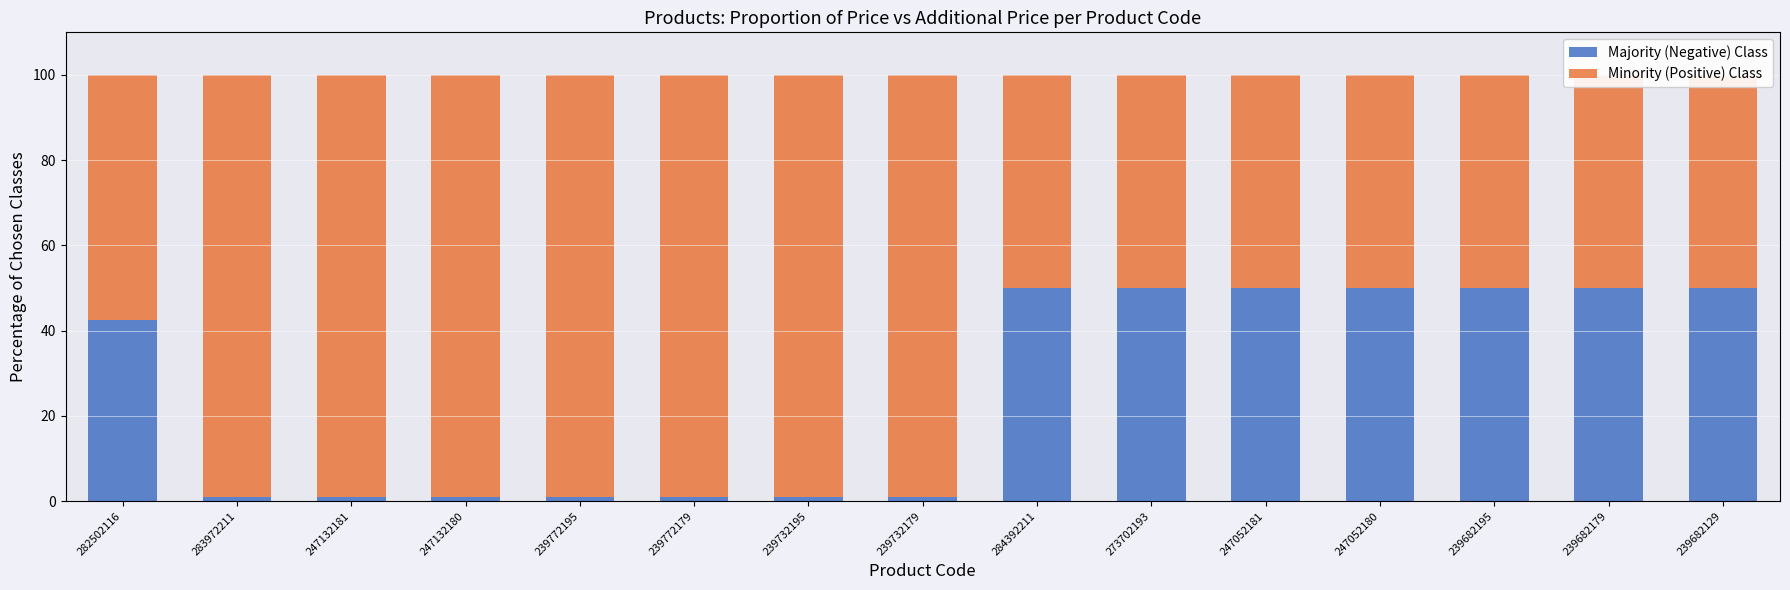

Reading left to right, extract all data points from this chart.

Majority (Negative) Class: 282502116=42.5	283972211=1.0	247132181=1.0	247132180=1.0	239772195=1.0	239772179=1.0	239732195=1.0	239732179=1.0	284392211=50.0	273702193=50.0	247052181=50.0	247052180=50.0	239682195=50.0	239682179=50.0	239682129=50.0
Minority (Positive) Class: 282502116=57.5	283972211=99.0	247132181=99.0	247132180=99.0	239772195=99.0	239772179=99.0	239732195=99.0	239732179=99.0	284392211=50.0	273702193=50.0	247052181=50.0	247052180=50.0	239682195=50.0	239682179=50.0	239682129=50.0